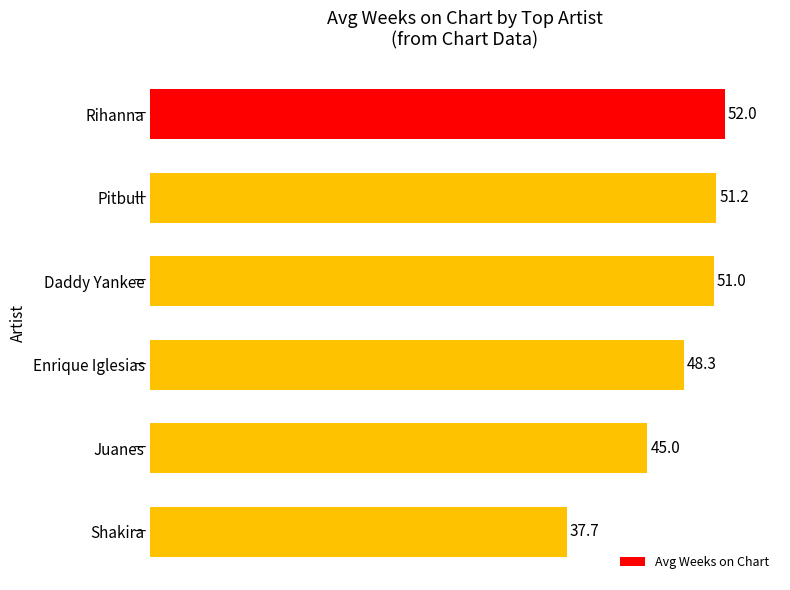

Reading bottom to top, list all the values displayed in this chart.

Shakira=37.7	Juanes=45.0	Enrique Iglesias=48.3	Daddy Yankee=51.0	Pitbull=51.2	Rihanna=52.0